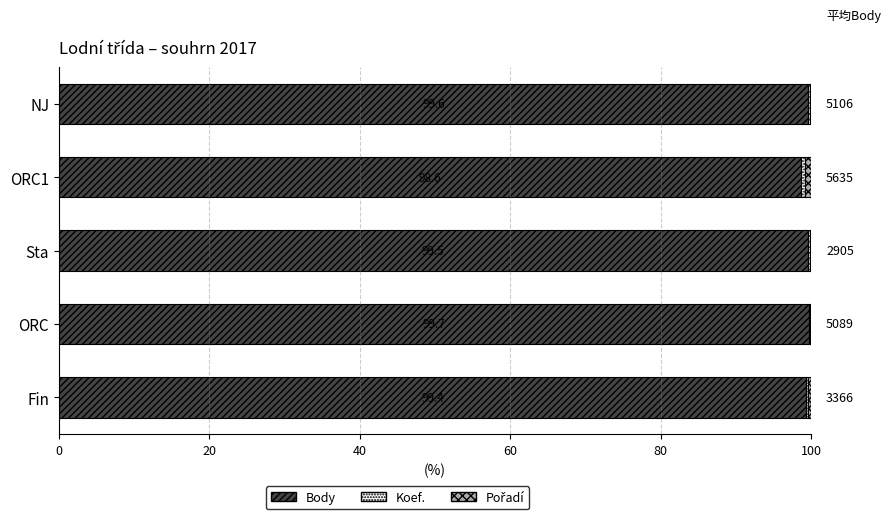

What is the total value across all series at ORC?

100.0